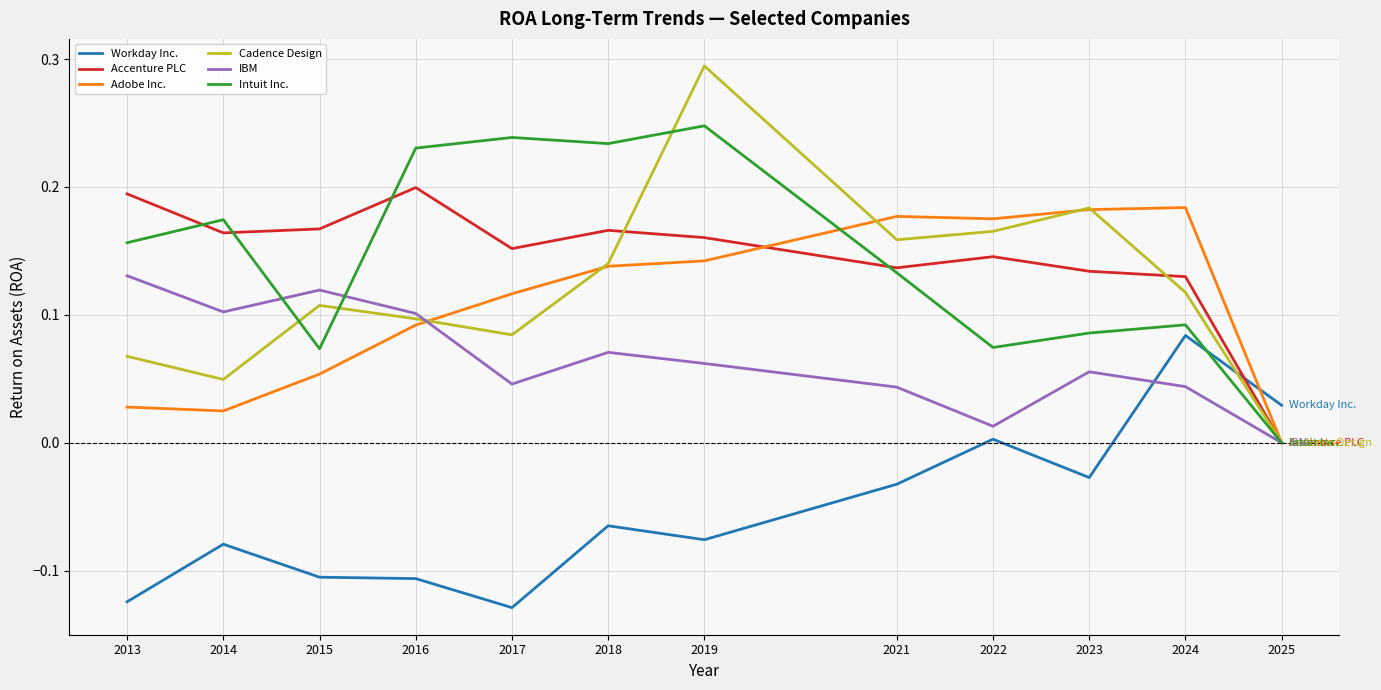

True or false: Intuit Inc. has a value of 0.0 at 2025.

True